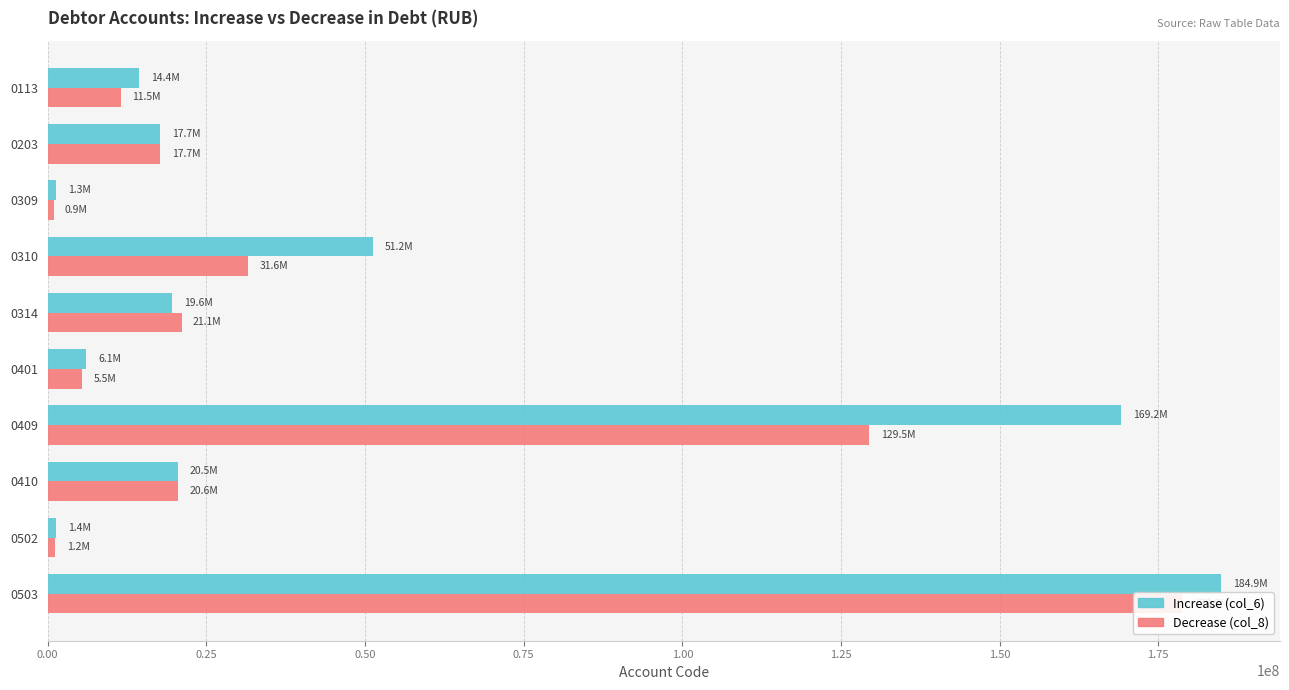

Rank the series at 0410 from lowest to highest value.

Increase (col_6), Decrease (col_8)